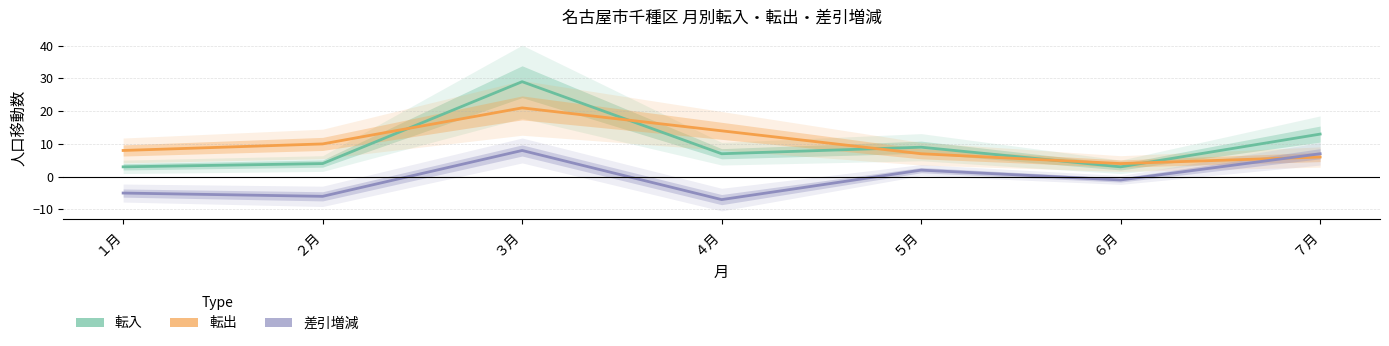

What is the sum of the 転入 values at ３月 and ４月?

36